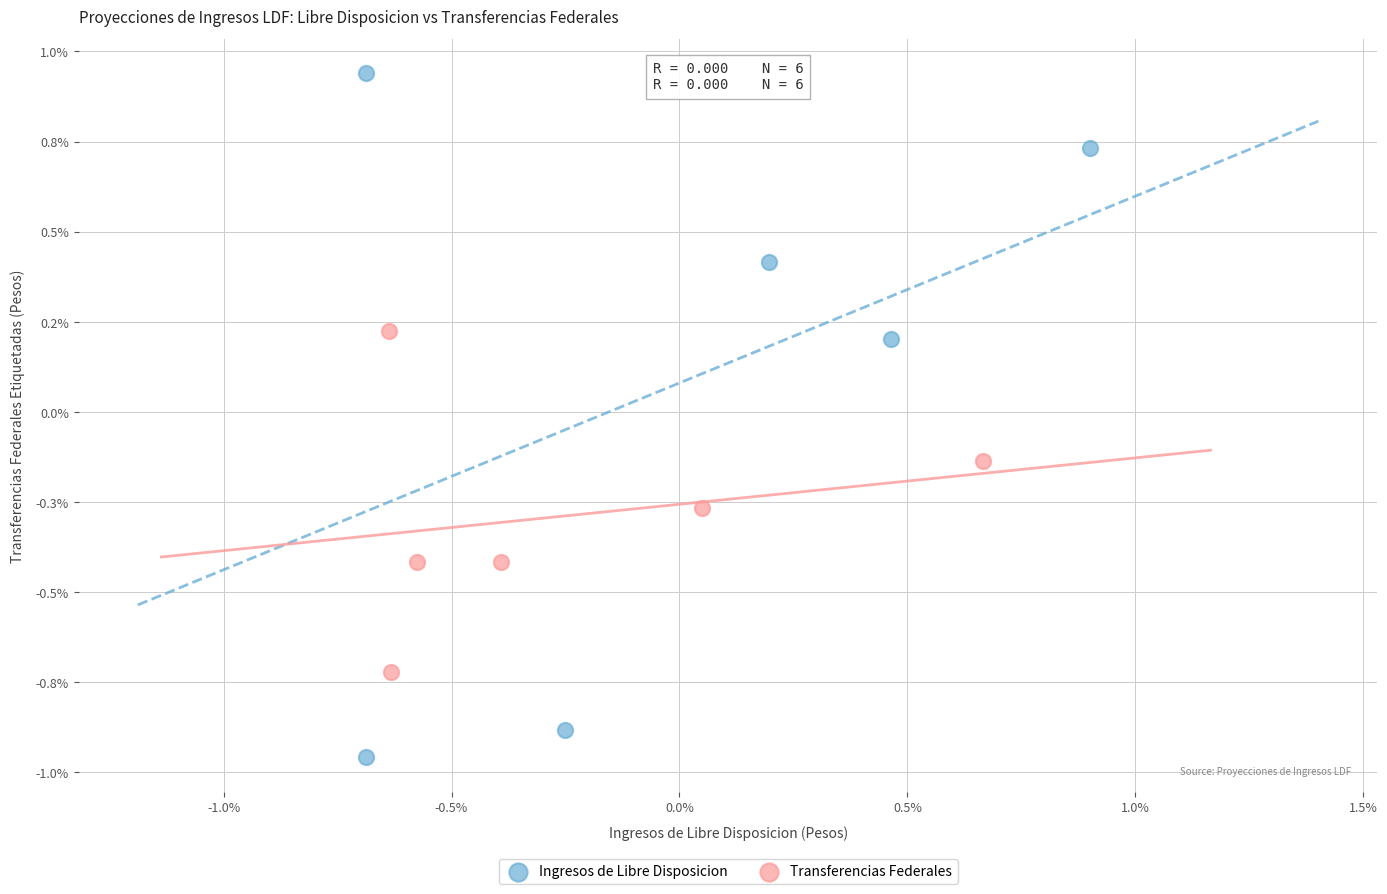

What are all the series names shown in the legend?

Ingresos de Libre Disposicion, Transferencias Federales